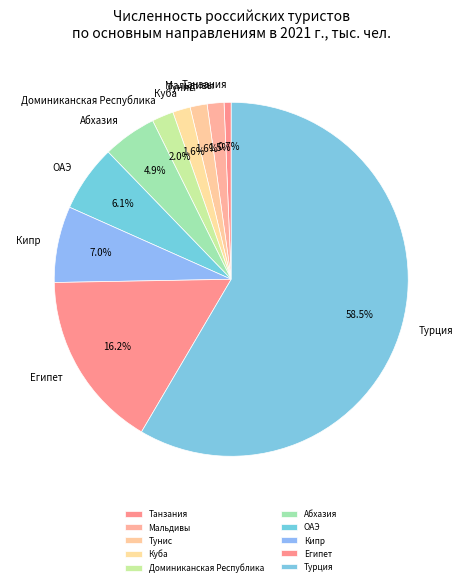

Combined, do Танзания and Кипр account for over 50%?

No